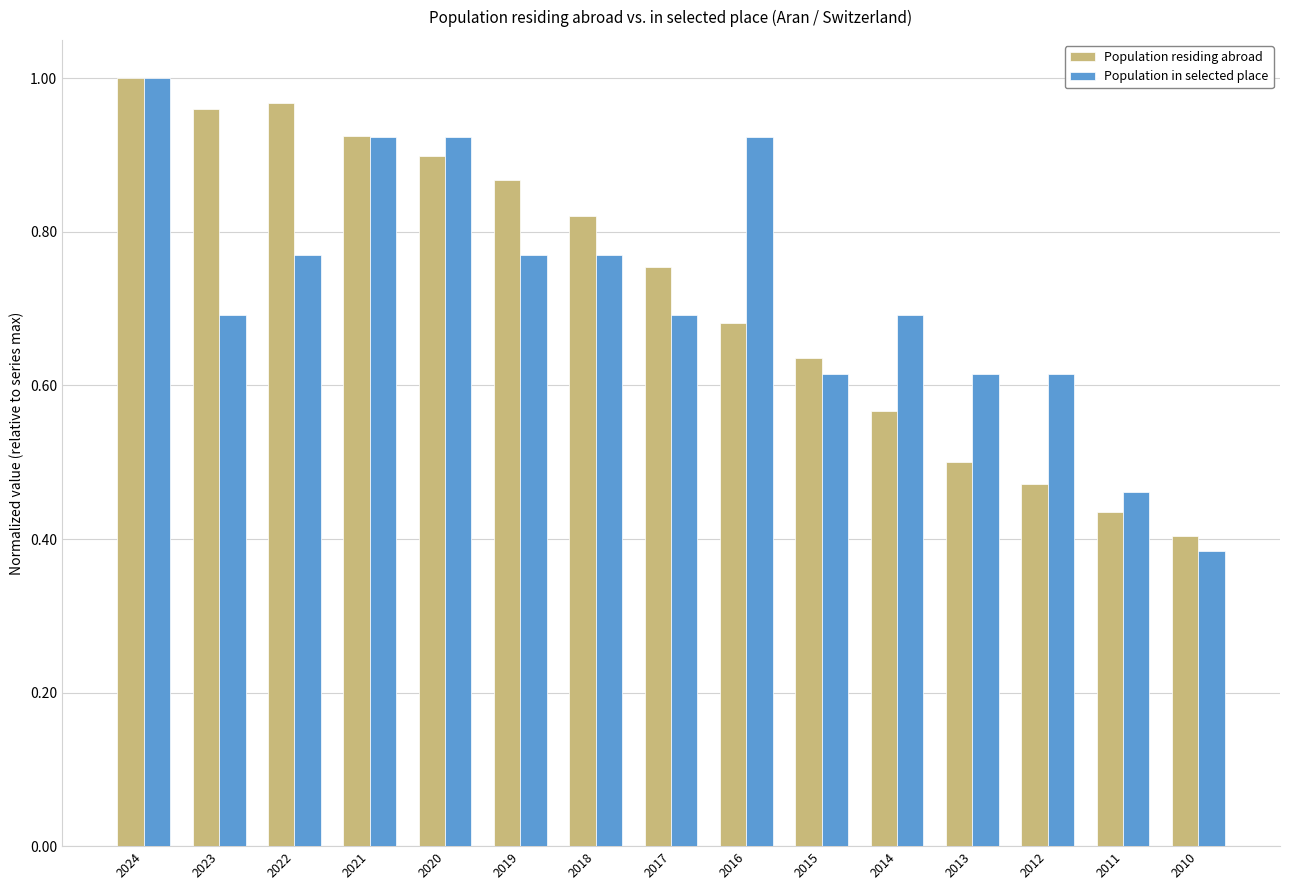

What is the sum of the Population in selected place values at 2019 and 2023?

1.5